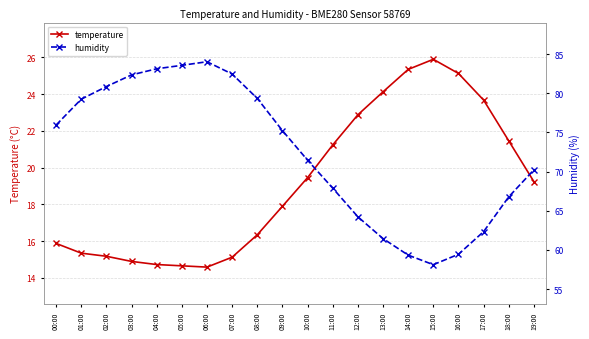

In temperature, how many points are lower than both neighbors (excluding endpoints)?

1